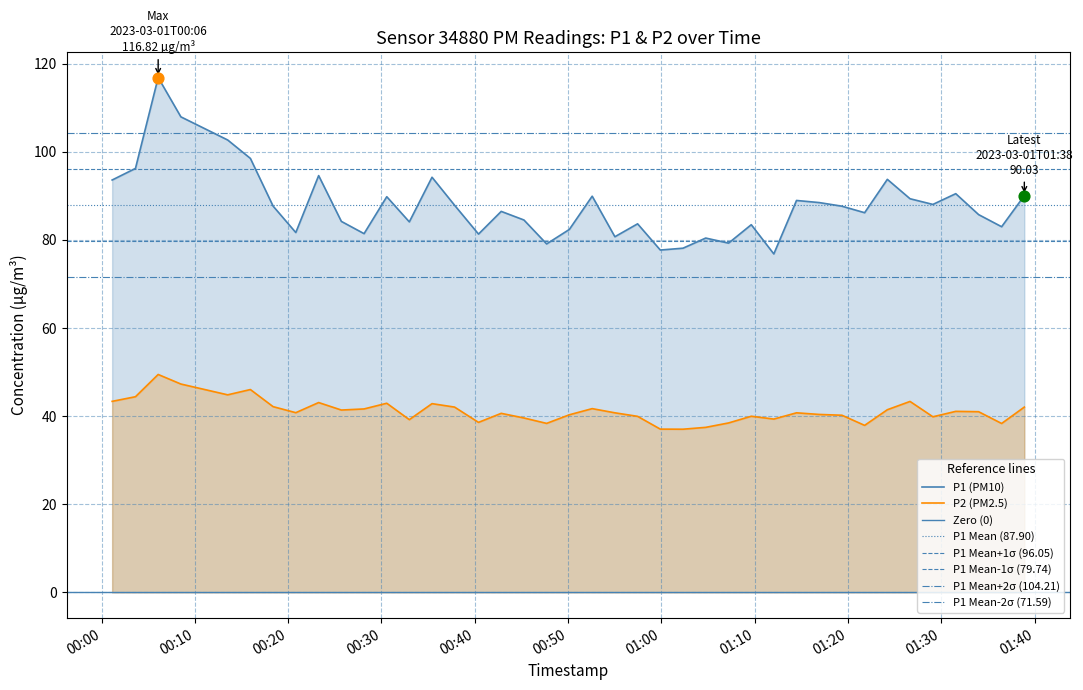

At which category is the sum across all series the highest?

2023-03-01T00:06:04